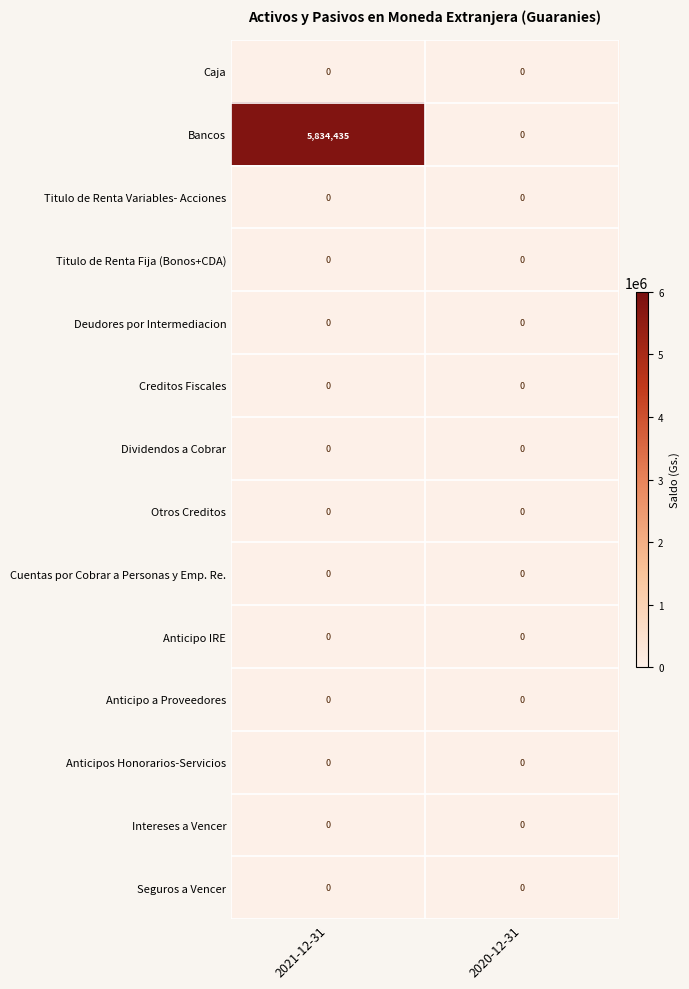

How many distinct data groups are displayed?

14